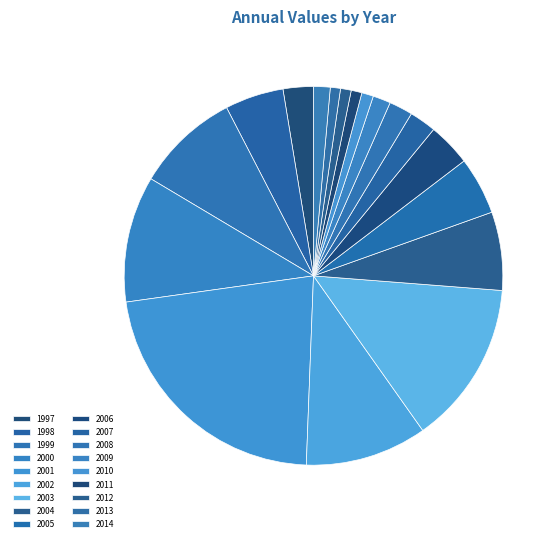

Which category has the biggest portion of the pie?

2001